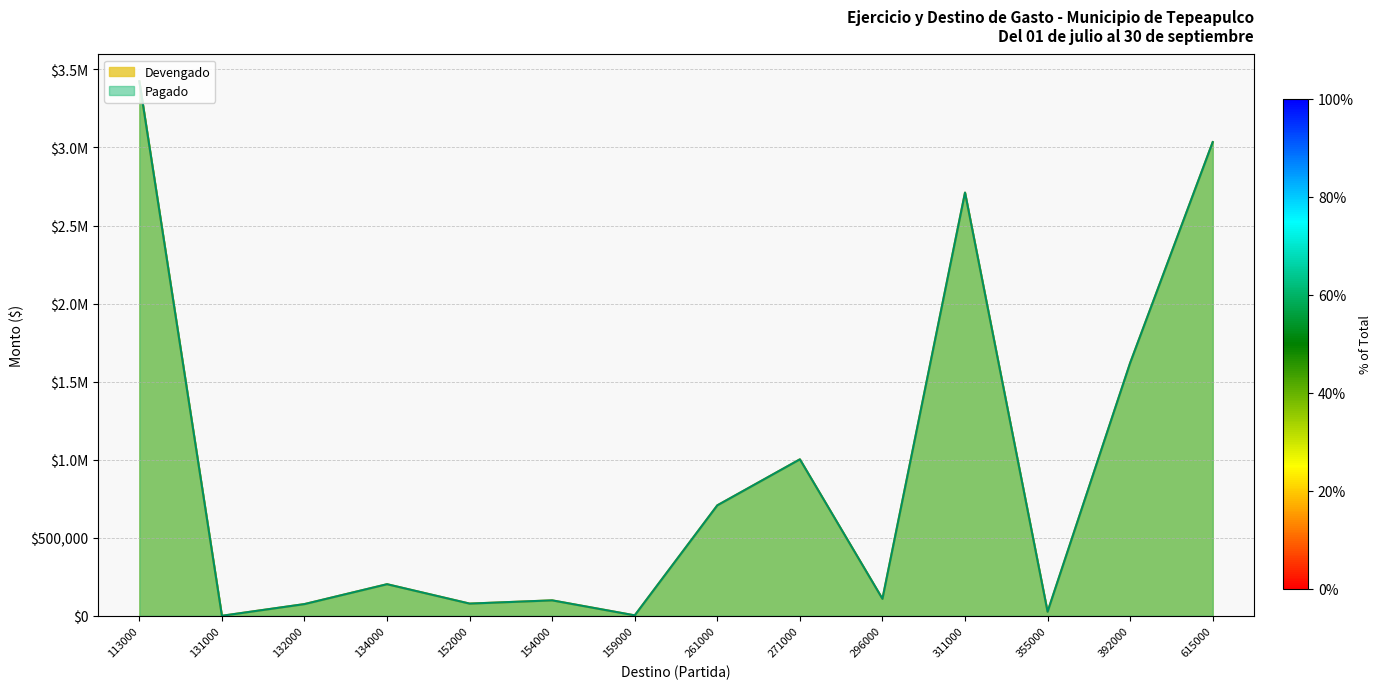

True or false: Devengado and Pagado cross at least once.

False